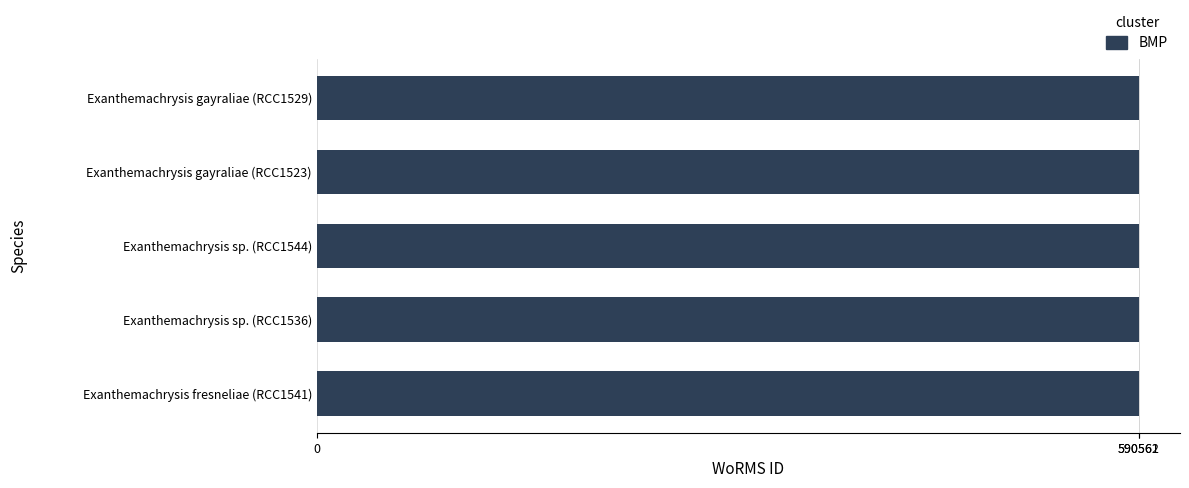

What is the value of the 1st bar from the top?

590562